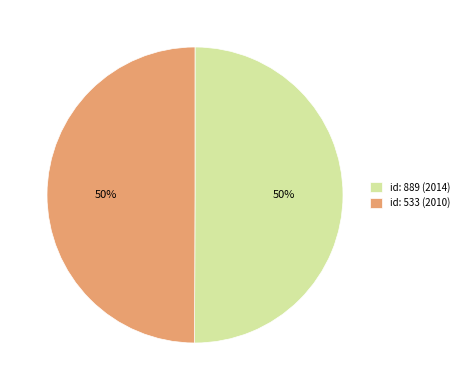

Approximately how many times larger is the value at id: 889 (2014) compared to id: 533 (2010)?

1.0